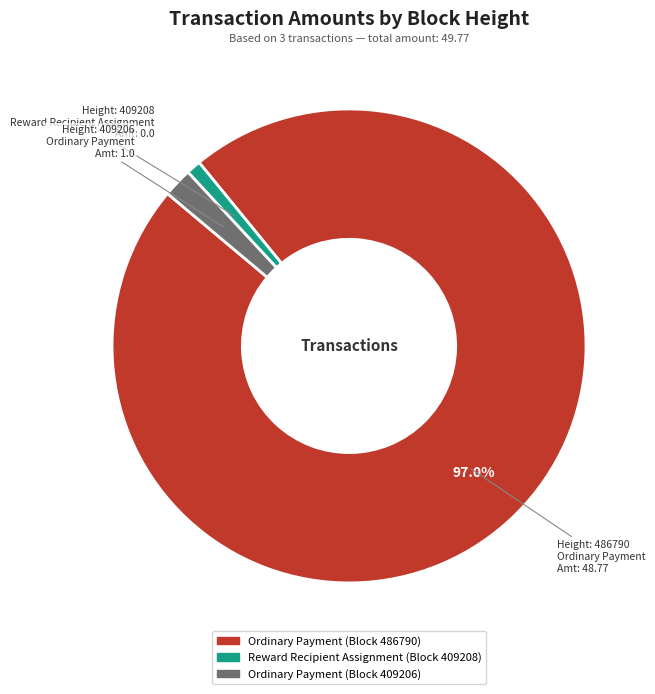

Is there any slice that represents more than half of the pie?

Yes